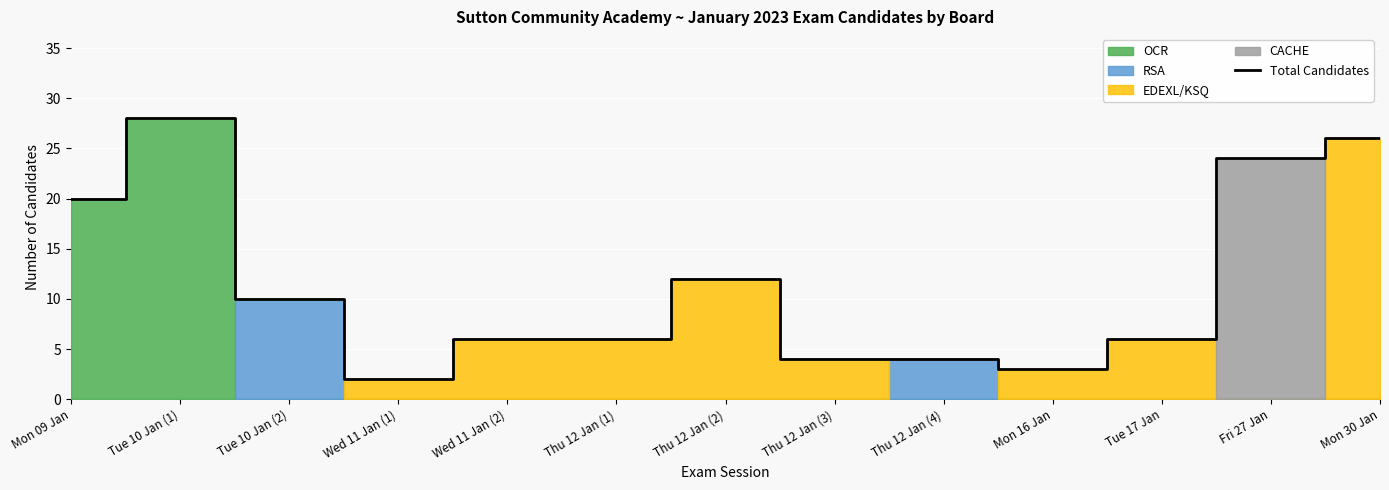

What is the approximate value at Thu 12 Jan (4)?

4